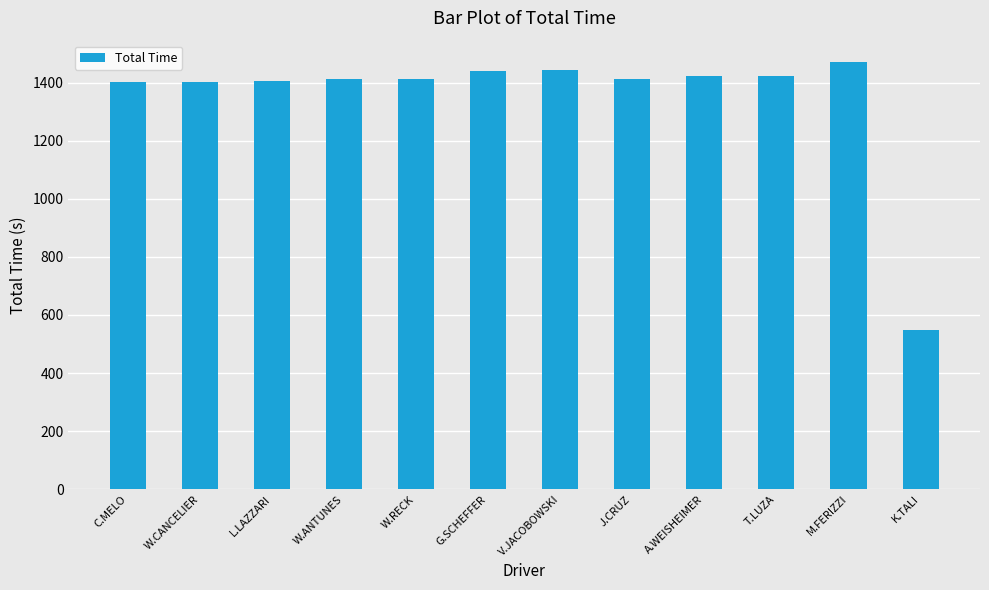

Are the bars horizontal?

No